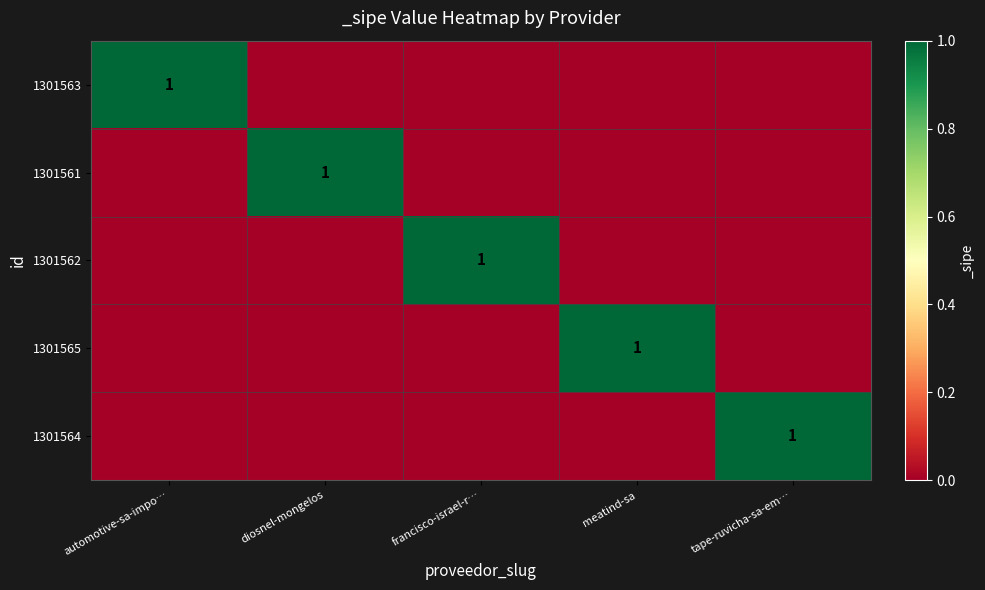

The 1301564 series shows 1 at tape-ruvicha-sa-em…. True or false?

True